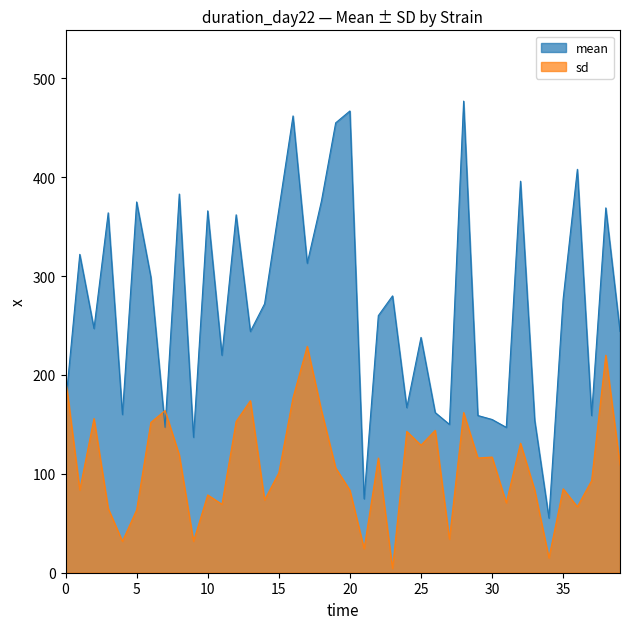

How many values in the sd series exceed 109?

19